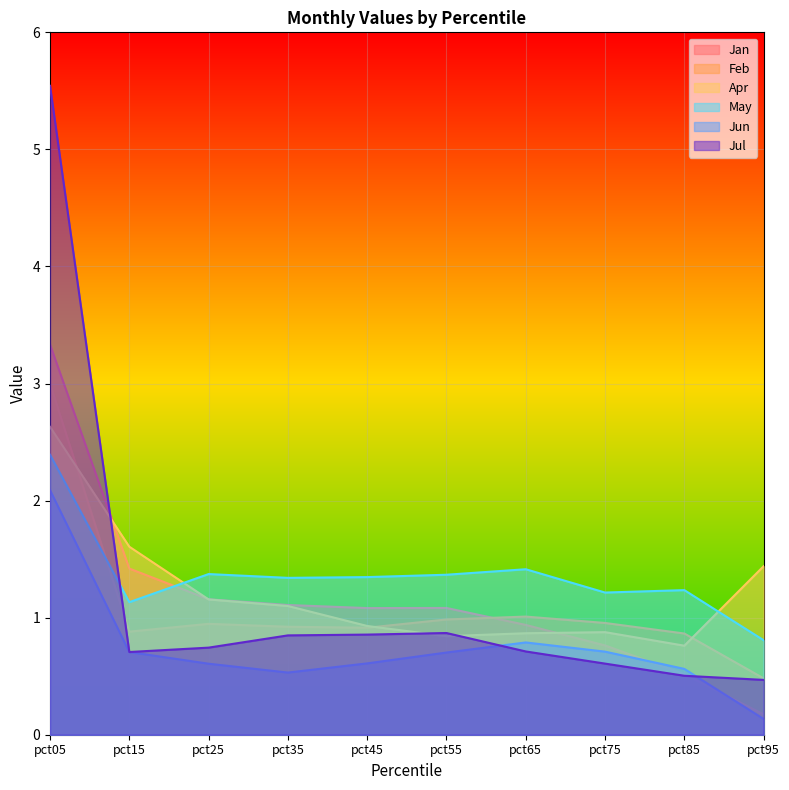

Is it true that Jul equals 0.6 at pct75?

True